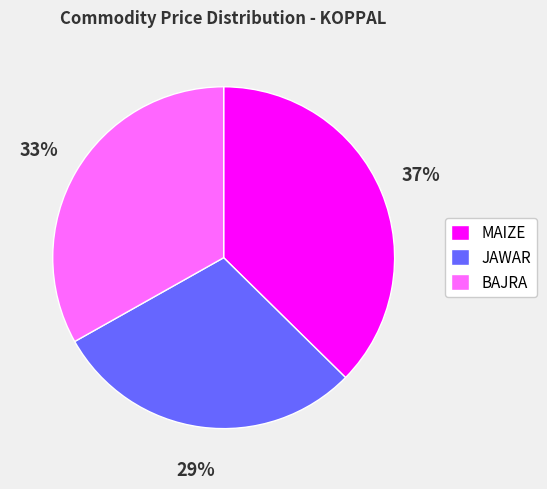

To the nearest percent, what portion does BAJRA represent?

33%